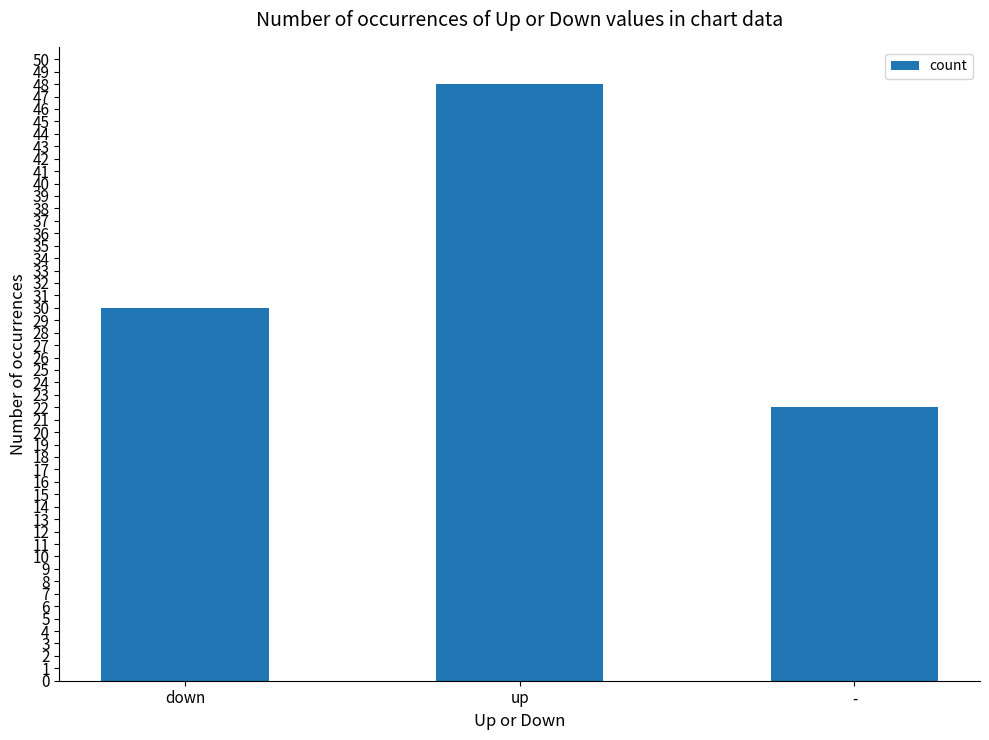

Between down and -, which is larger?

down